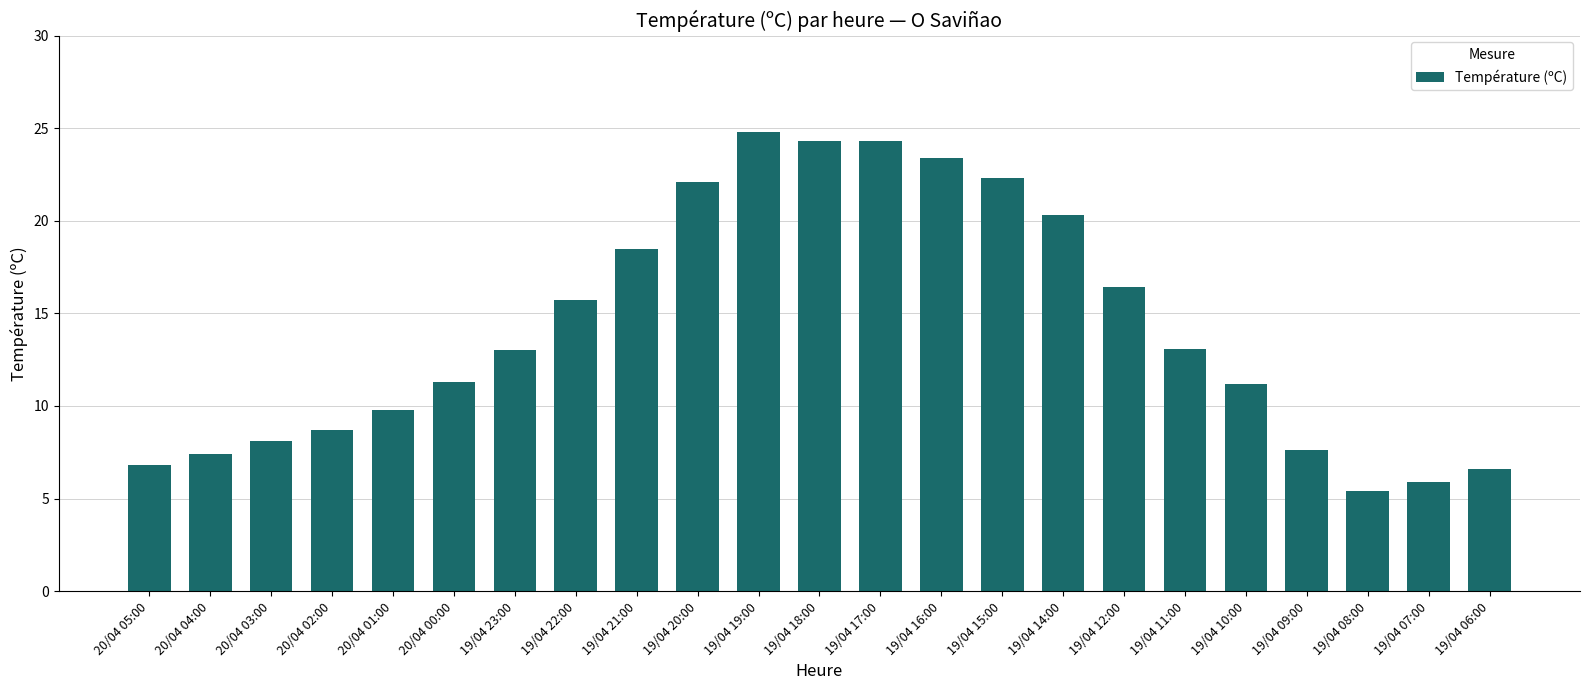

The value at 19/04 09:00 is 12.1. True or false?

False